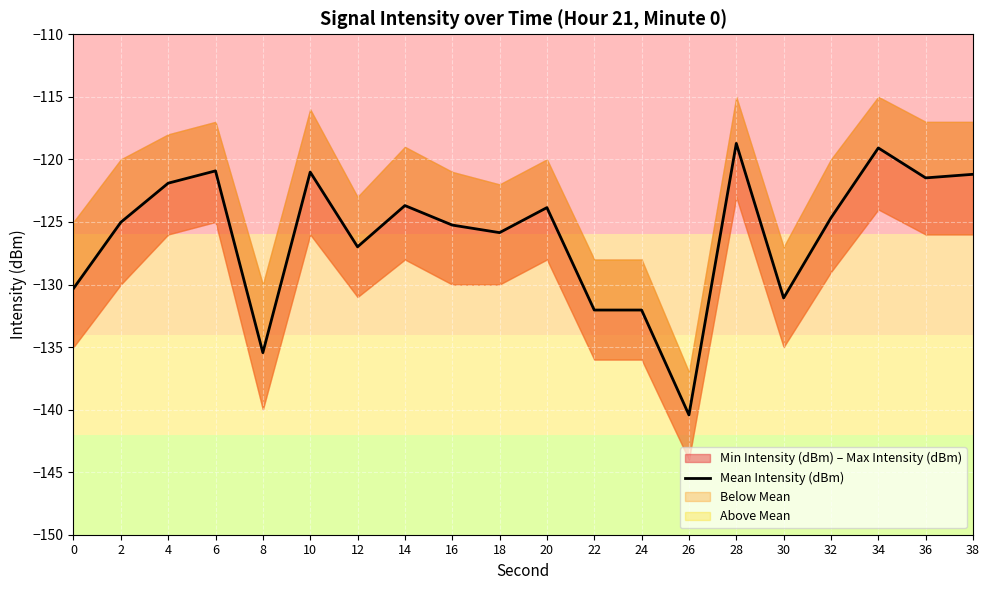

Reading left to right, what are all the values shown in this chart?

0=-130.3	2=-125.0	4=-121.9	6=-120.9	8=-135.4	10=-121.0	12=-127.0	14=-123.7	16=-125.3	18=-125.9	20=-123.9	22=-132.0	24=-132.0	26=-140.4	28=-118.7	30=-131.1	32=-124.7	34=-119.1	36=-121.5	38=-121.2